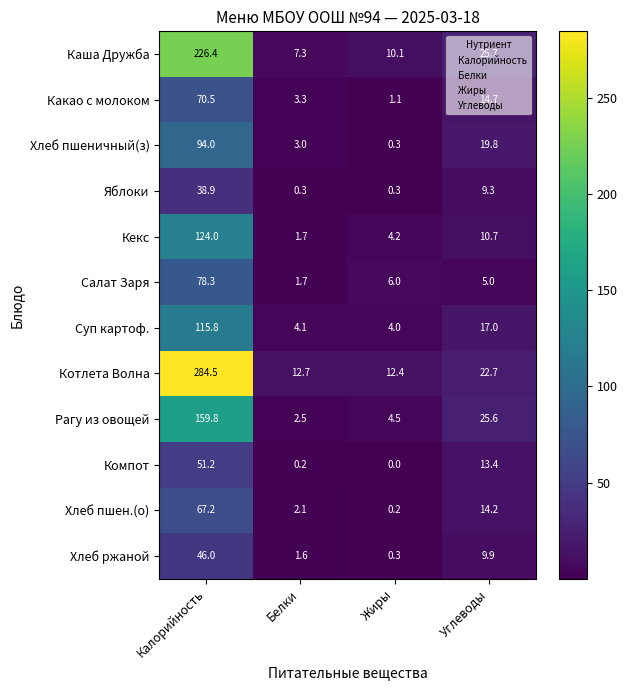

Is it true that Салат Заря equals 5.0 at Углеводы?

True